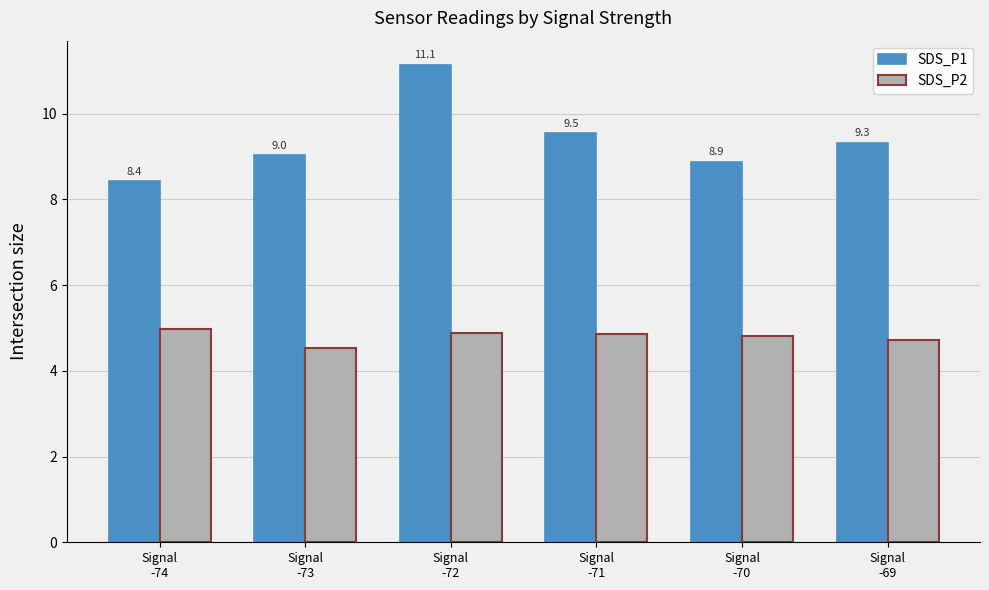

At which label is SDS_P1 closest to 9?

Signal
-73